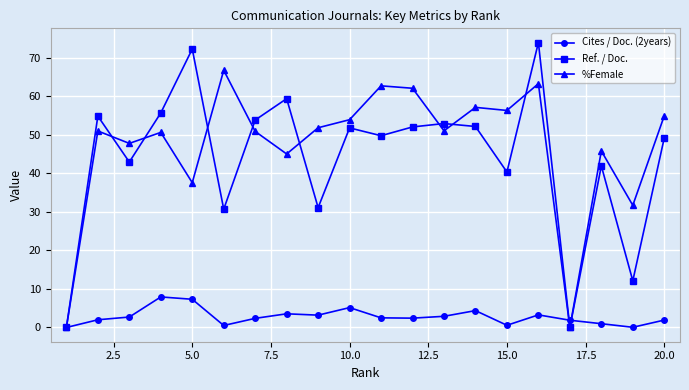

At how many categories does at least one series exceed 64?

3